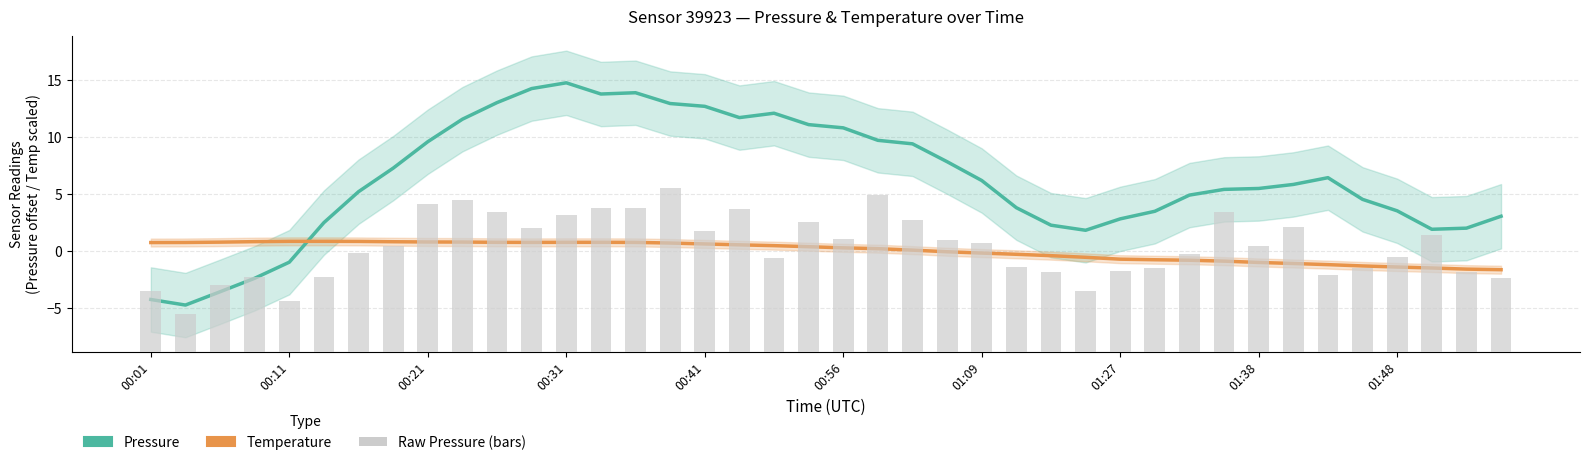

The value of Pressure (centered) at 15 is 19.1. True or false?

False